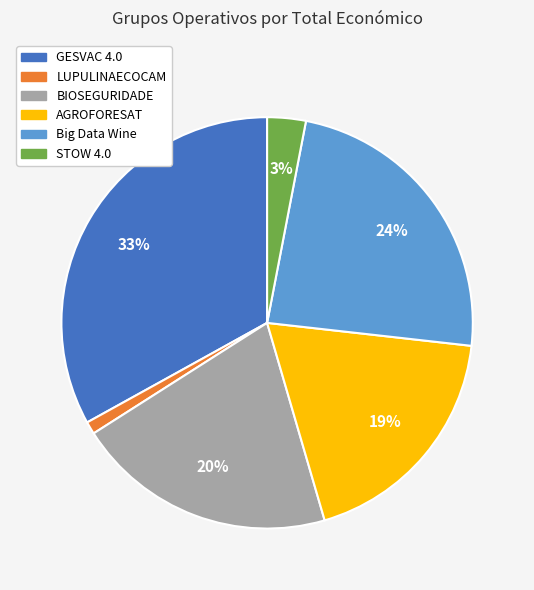

How many slices are in this pie chart?

6